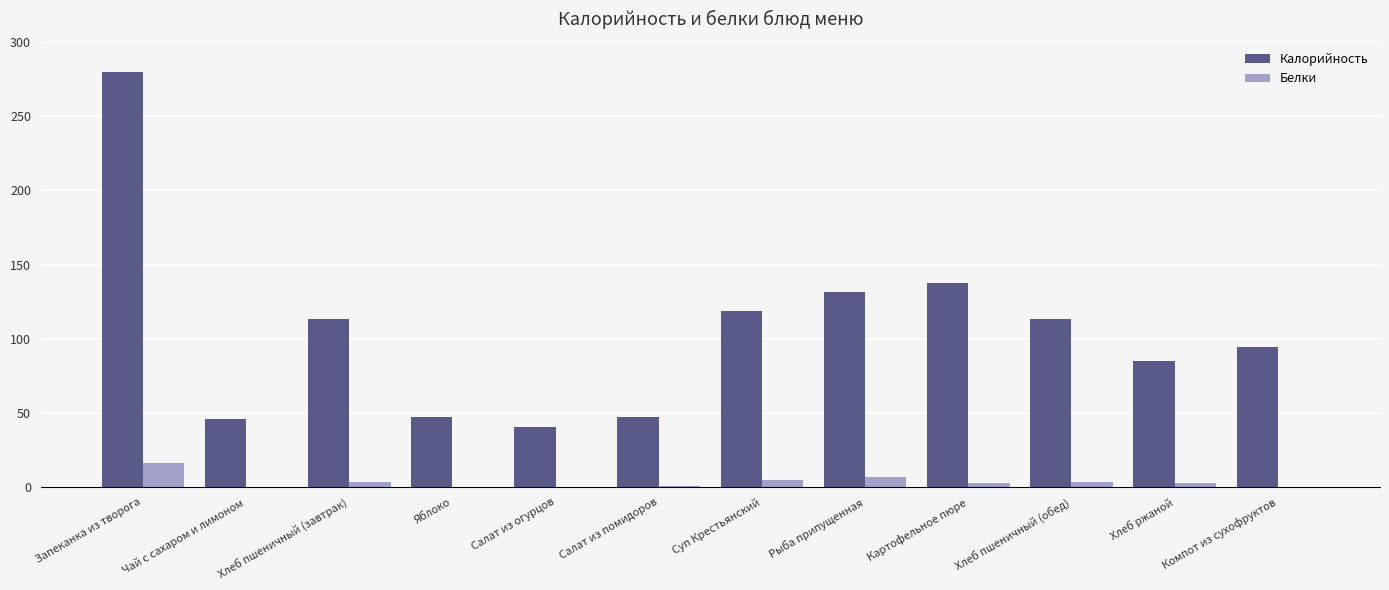

What is the sum of all Белки values?

42.7